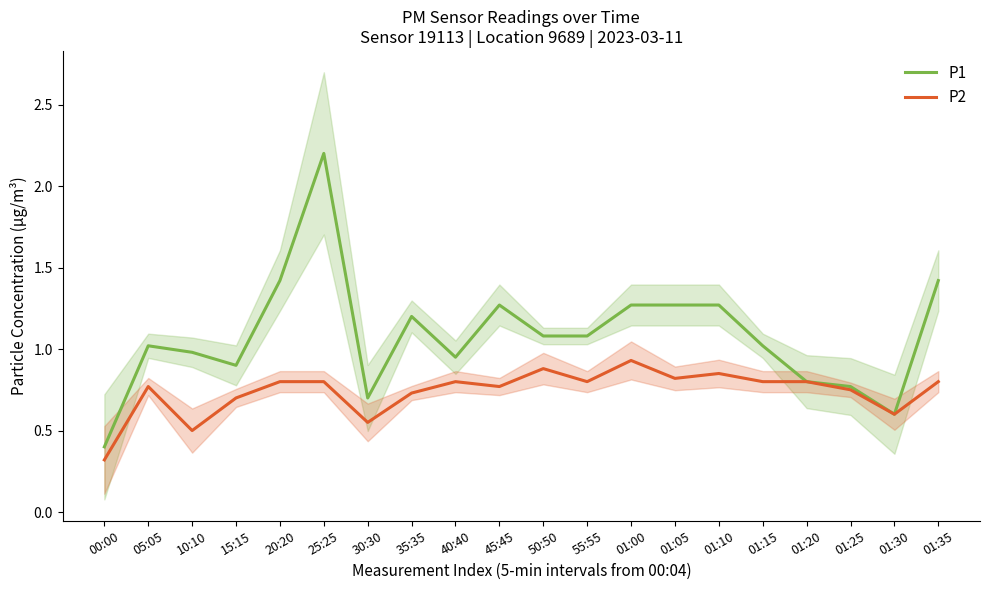

What is the difference between the P2 values at 00:00 and 01:30?

0.3